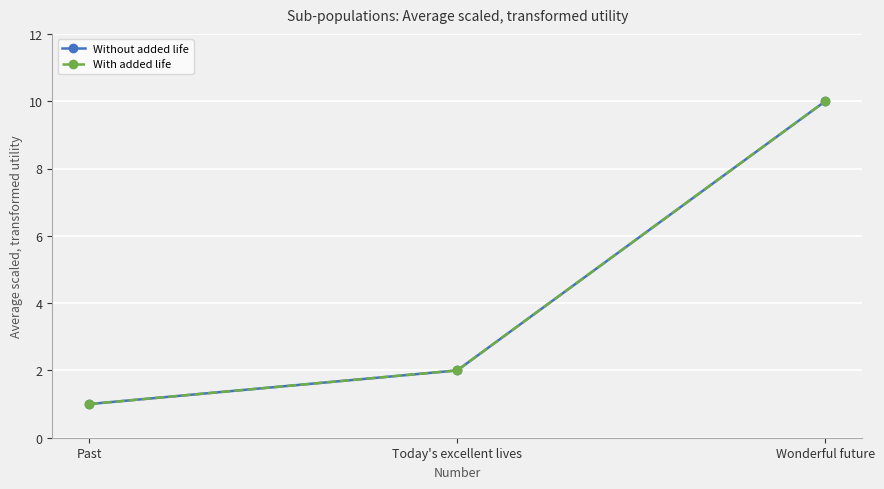

What is the sum of the Without added life values at Wonderful future and Past?

11